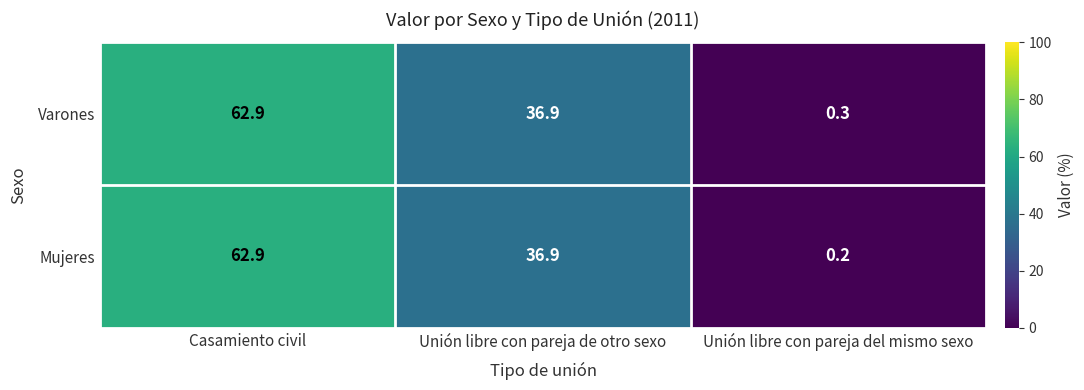

At which label is Mujeres closest to 31?

Unión libre con pareja de otro sexo